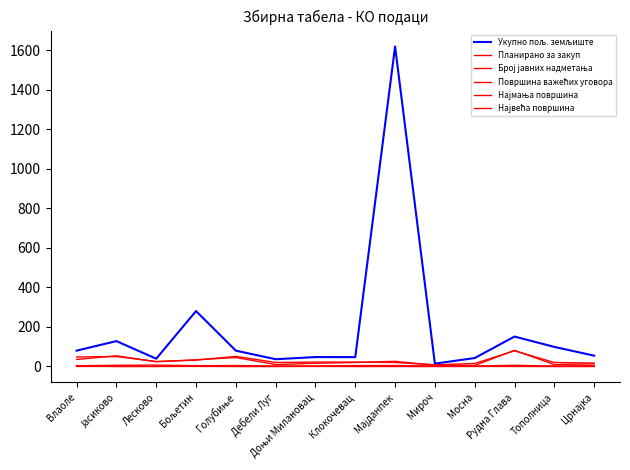

What is the difference between the highest and lowest values at Клокочевац?

47.2